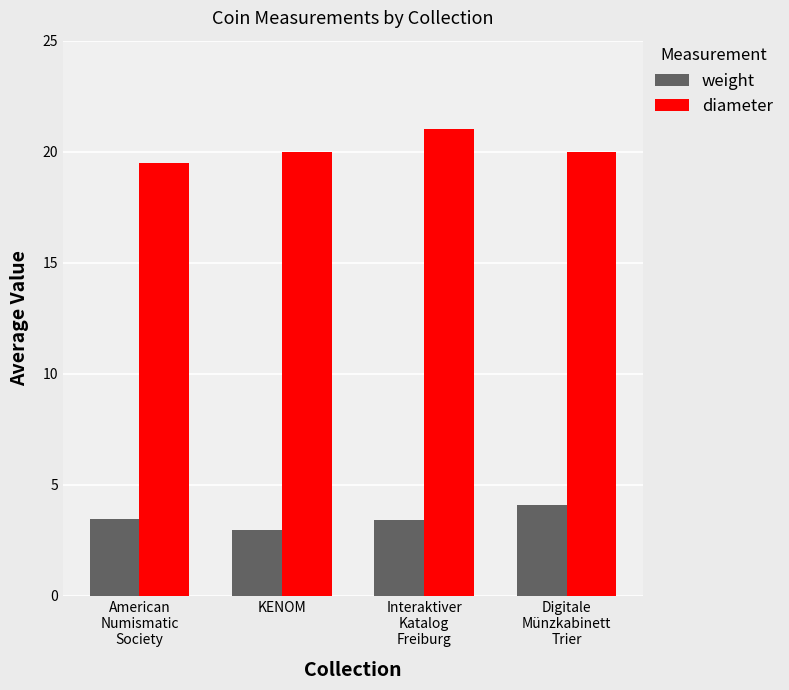

Which category has the highest value in the diameter series?

Interaktiver
Katalog
Freiburg